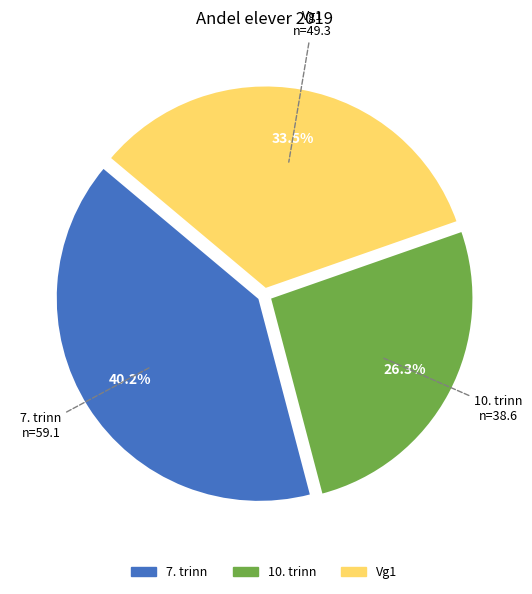

What is the largest slice in the pie chart?

7. trinn